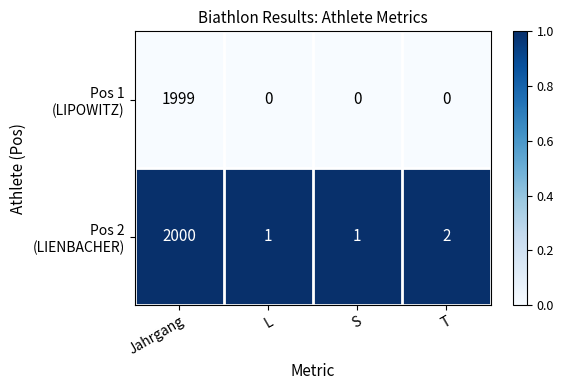

At which category is the sum across all series the highest?

Jahrgang